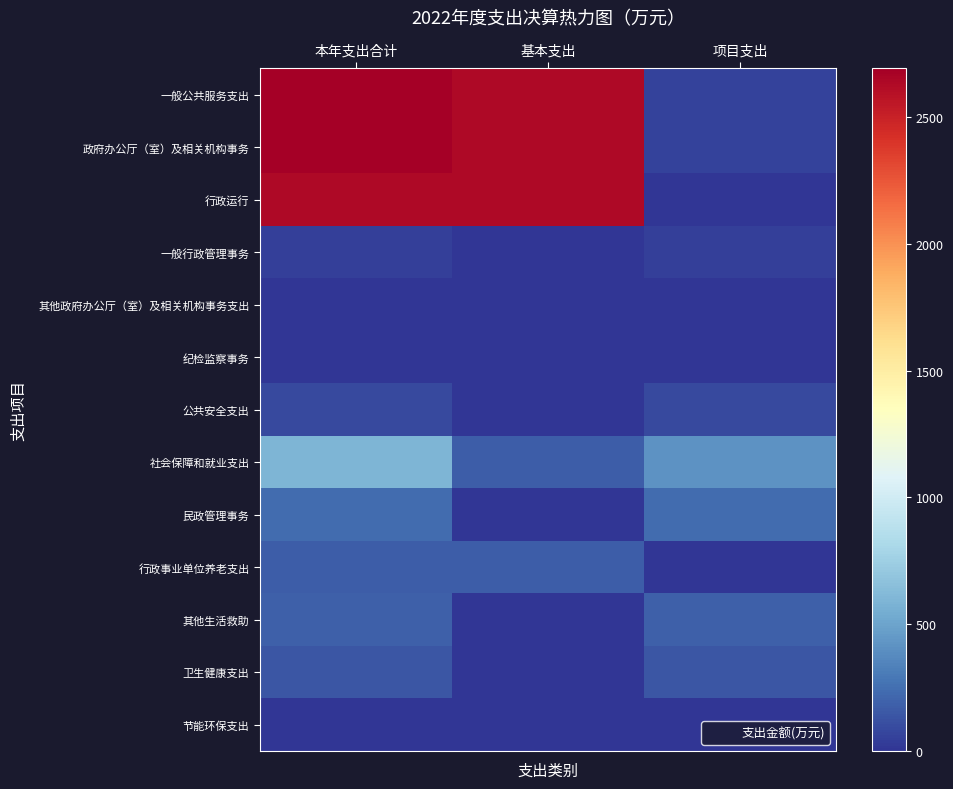

How many categories are shown in the chart?

3